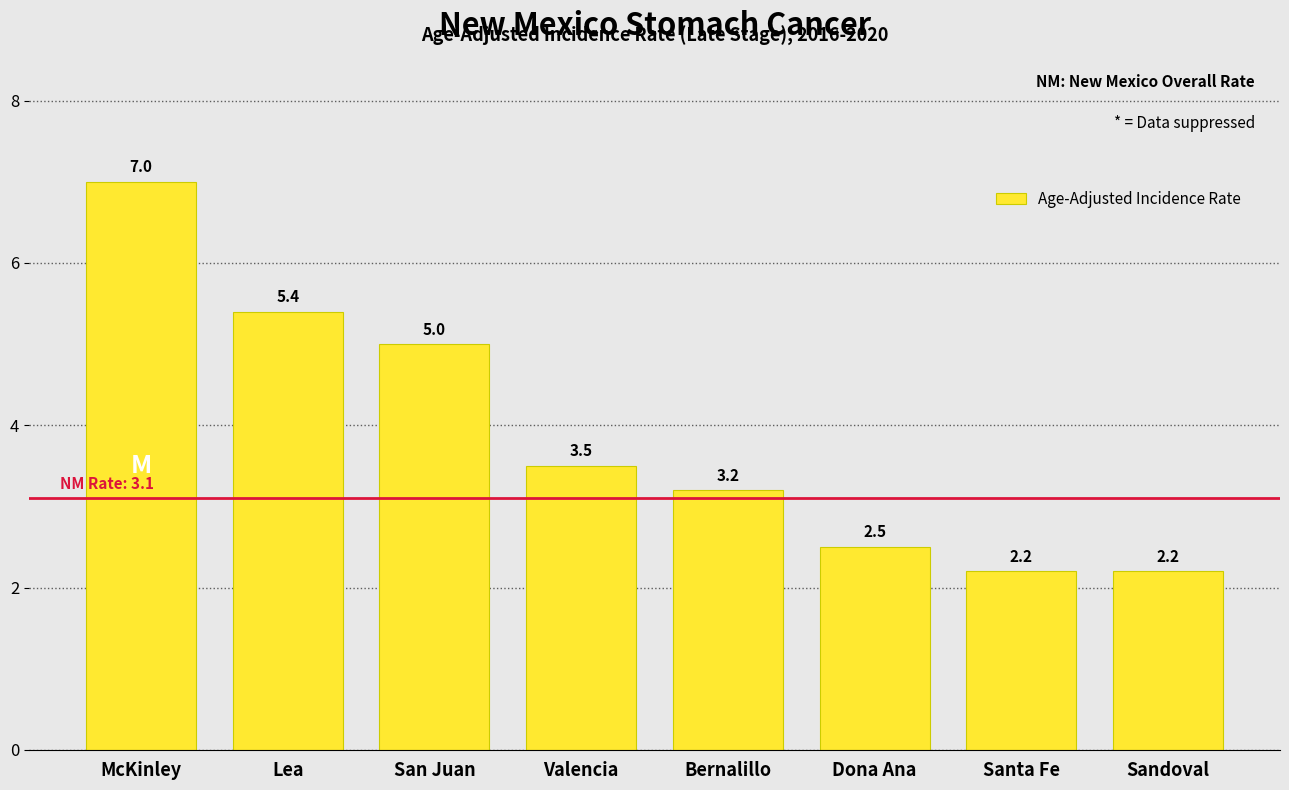

Reading left to right, transcribe all the data shown in this chart.

7.0	5.4	5.0	3.5	3.2	2.5	2.2	2.2